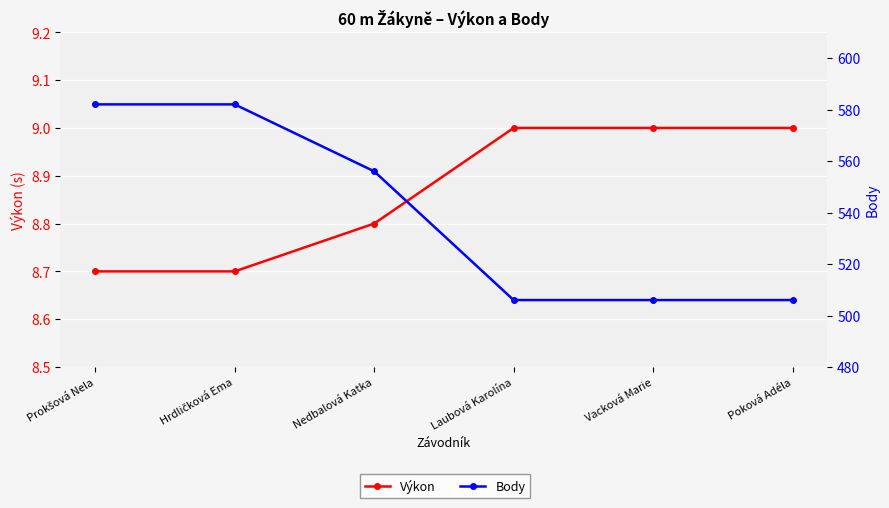

At Hrdličková Ema, list the series in order from smallest to largest.

Výkon, Body